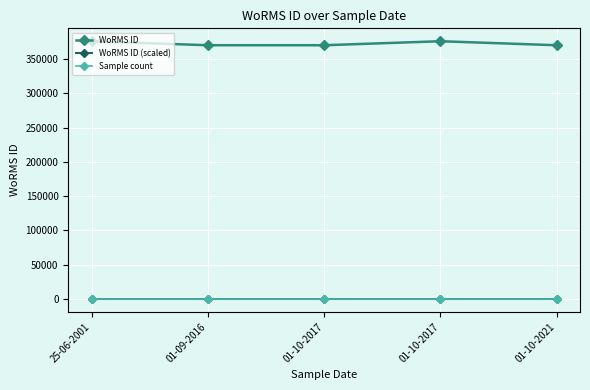

Is the value of WoRMS ID at 25-06-2001 greater than the value of WoRMS ID (scaled) at 01-10-2017?

Yes